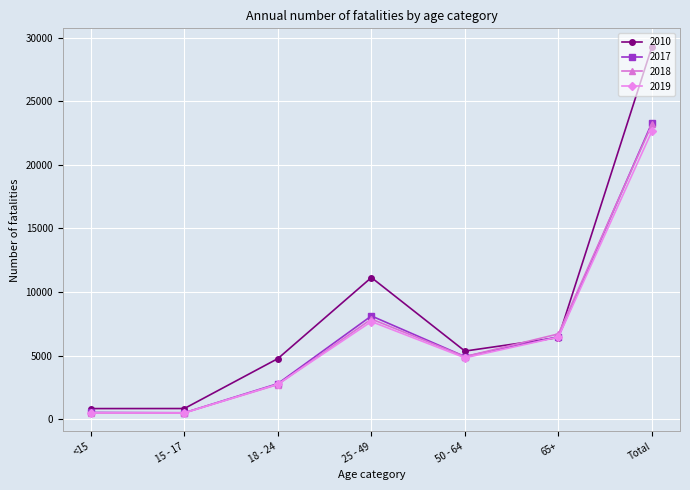

True or false: 2017 has more than 2 points higher than both neighbors.

False